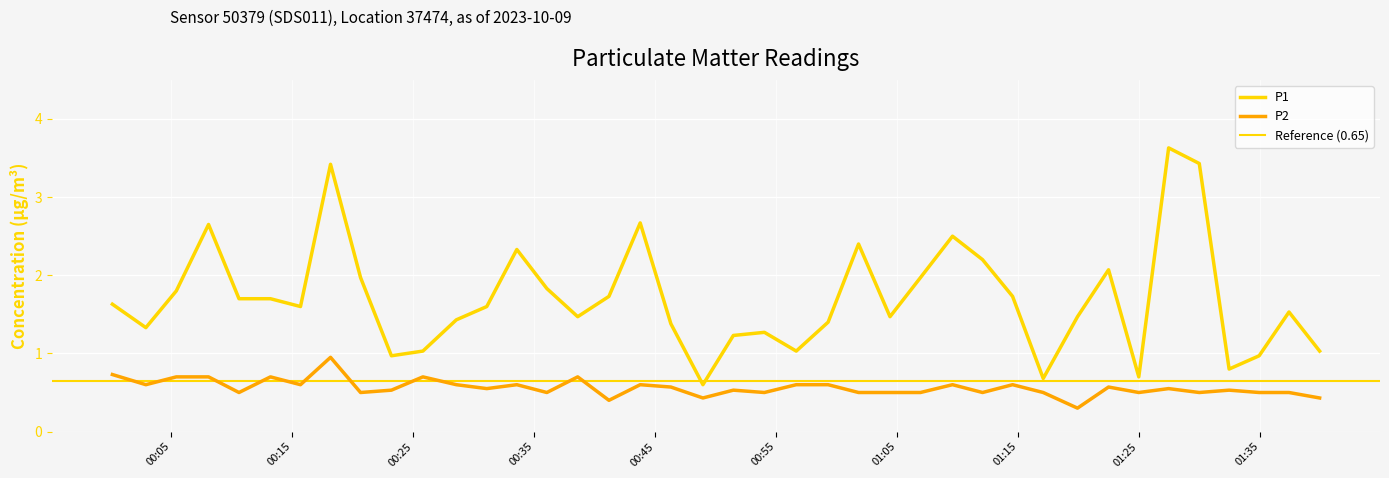

True or false: P2 and P1 intersect in this chart.

False